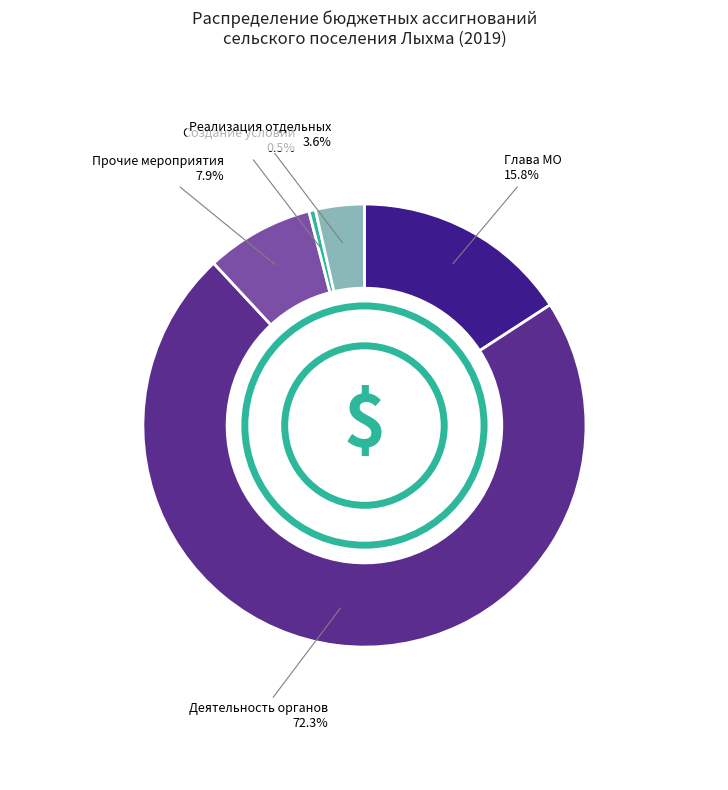

Rank the categories by value from lowest to highest.

Создание условий, Реализация отдельных, Прочие мероприятия, Глава МО, Деятельность органов